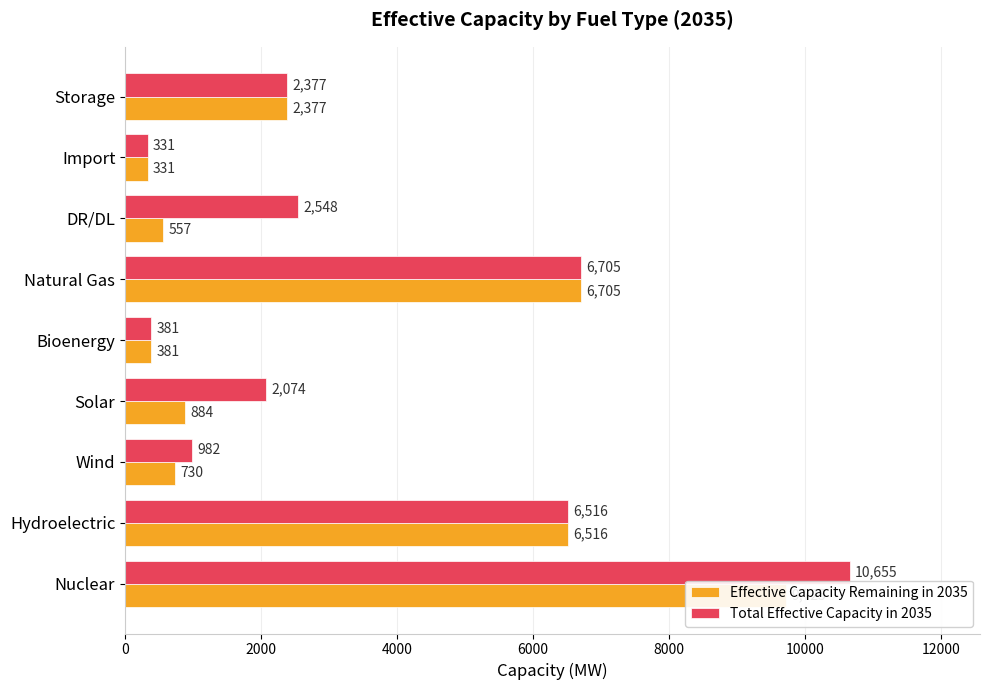

What is the maximum value for Total Effective Capacity in 2035?

10655